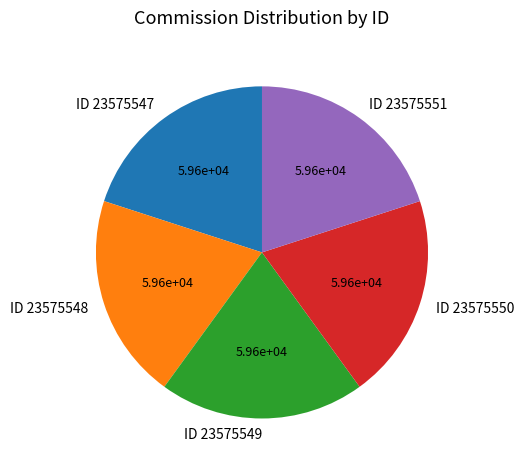

What is the ratio of the value at ID 23575548 to the value at ID 23575550?

1.0